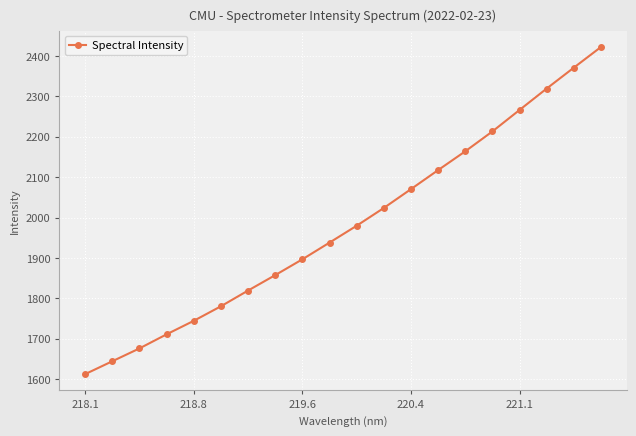

What is the value of the 2nd point from the left?

1644.2